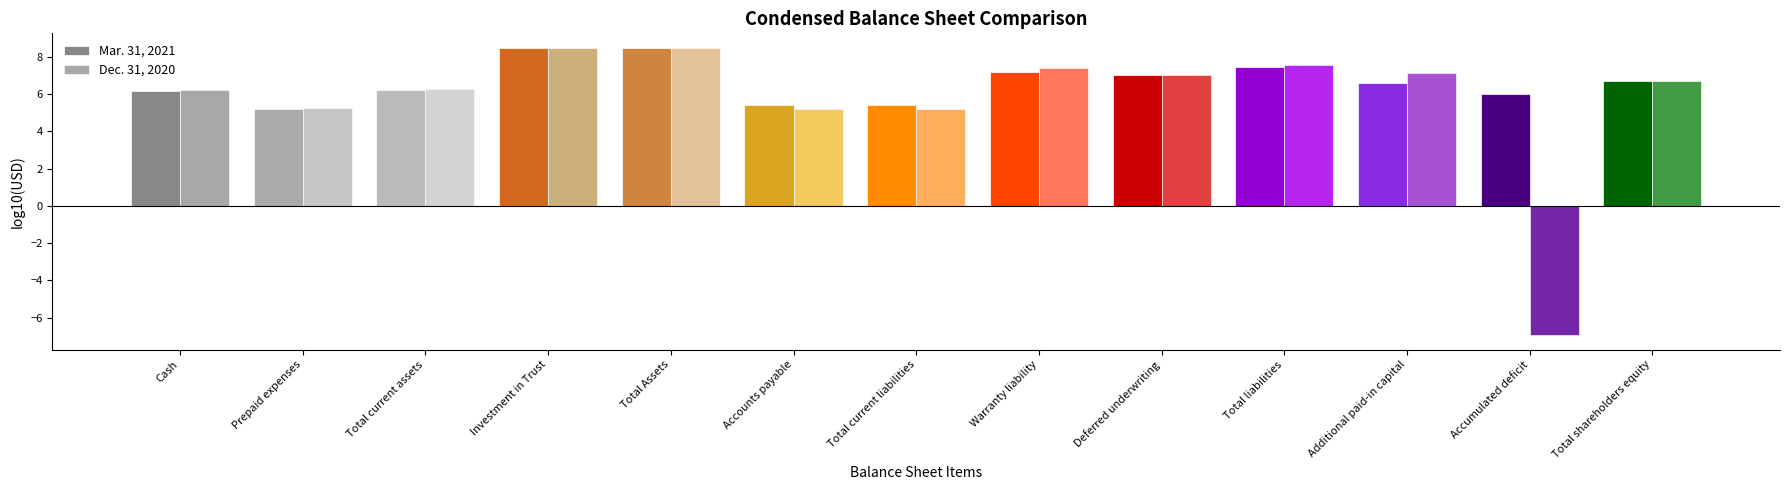

What is the label of the 10th bar from the right?

Investment in Trust